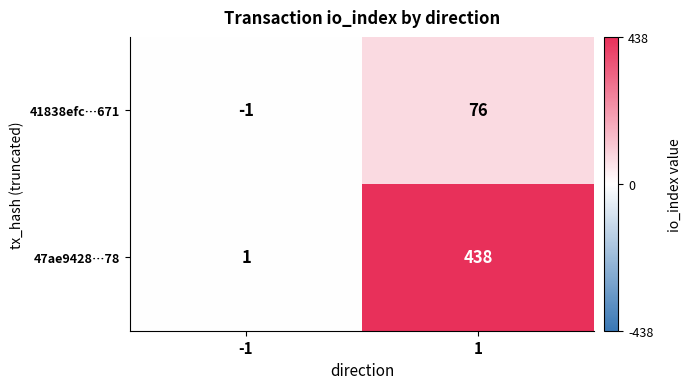

Reading left to right, what are all the values shown in this chart?

41838efc…671: -1	76
47ae9428…78: 1	438